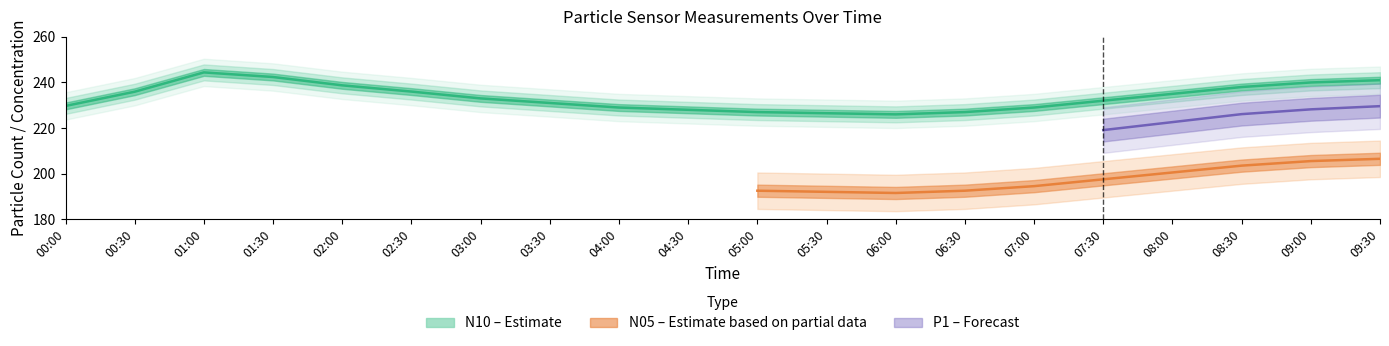

What is the value of the N05 point at the 16th from the left?

197.5